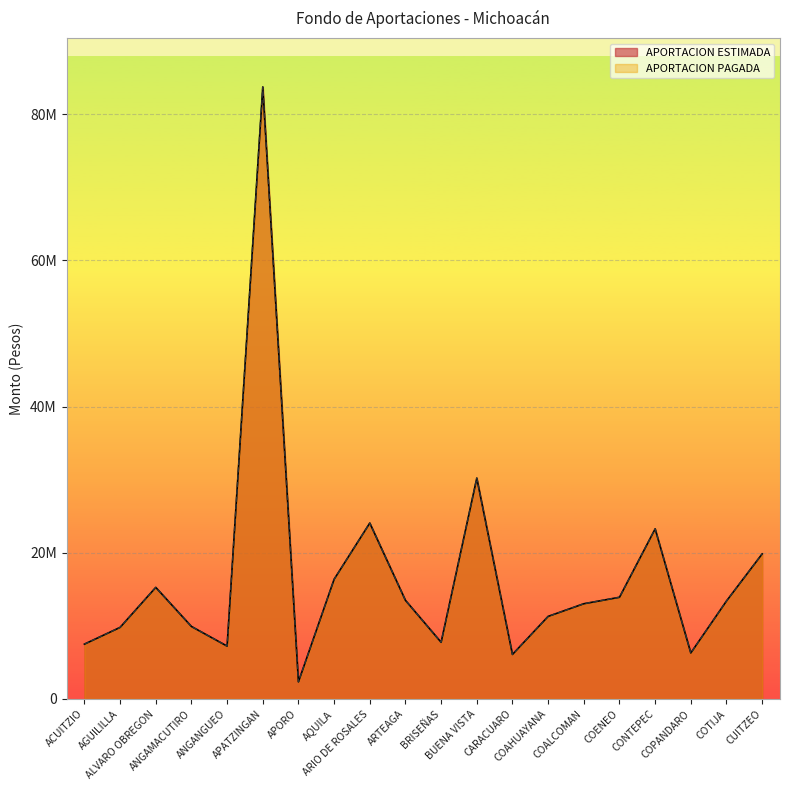

What is the value of the APORTACION PAGADA point at the 17th from the left?

23268306